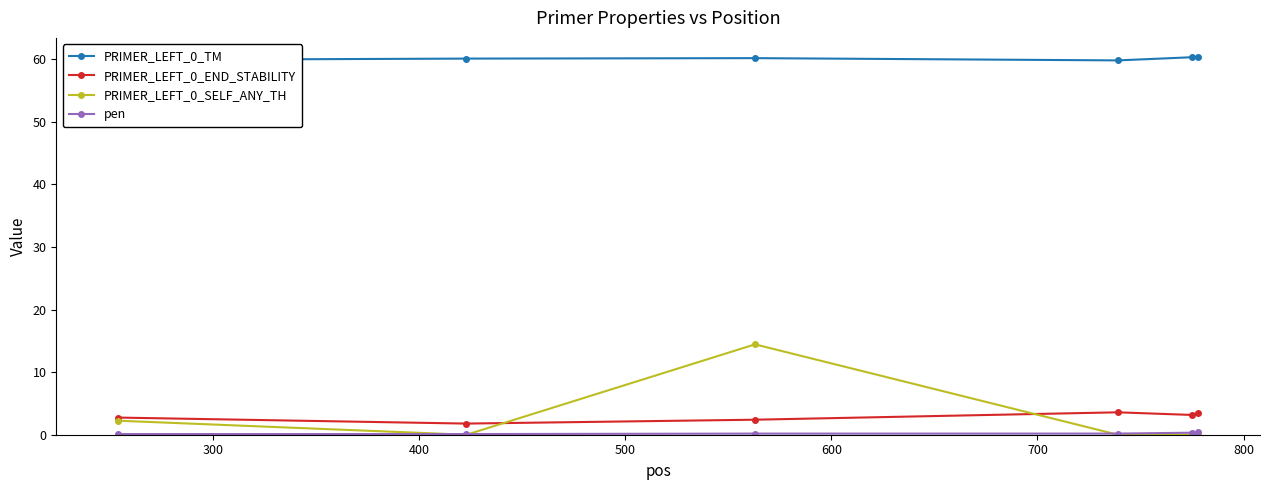

True or false: PRIMER_LEFT_0_SELF_ANY_TH and PRIMER_LEFT_0_TM intersect in this chart.

False